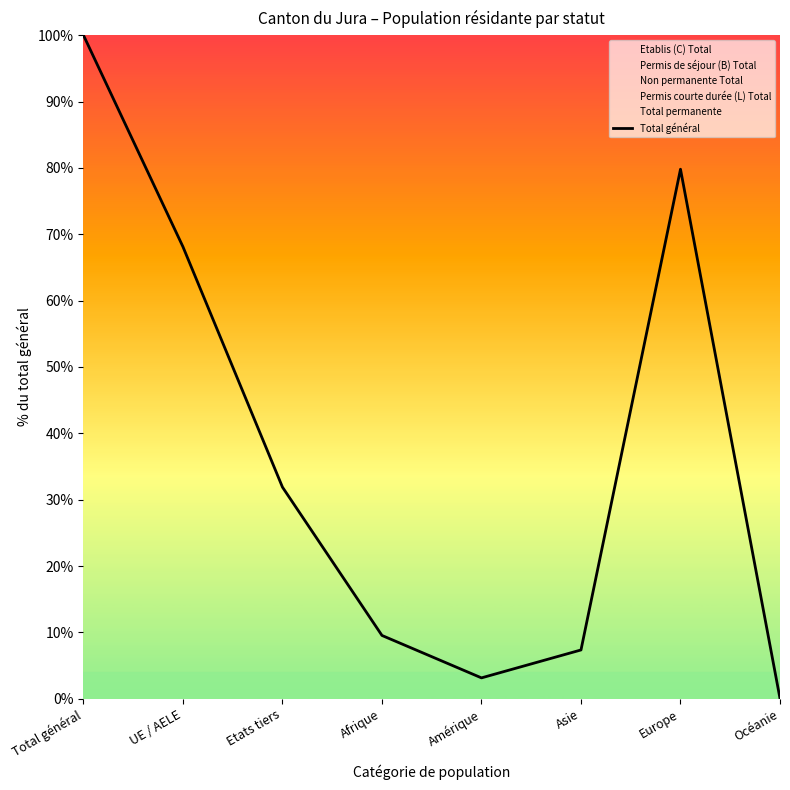

What is the change in value from UE / AELE to Amérique?

-65.0